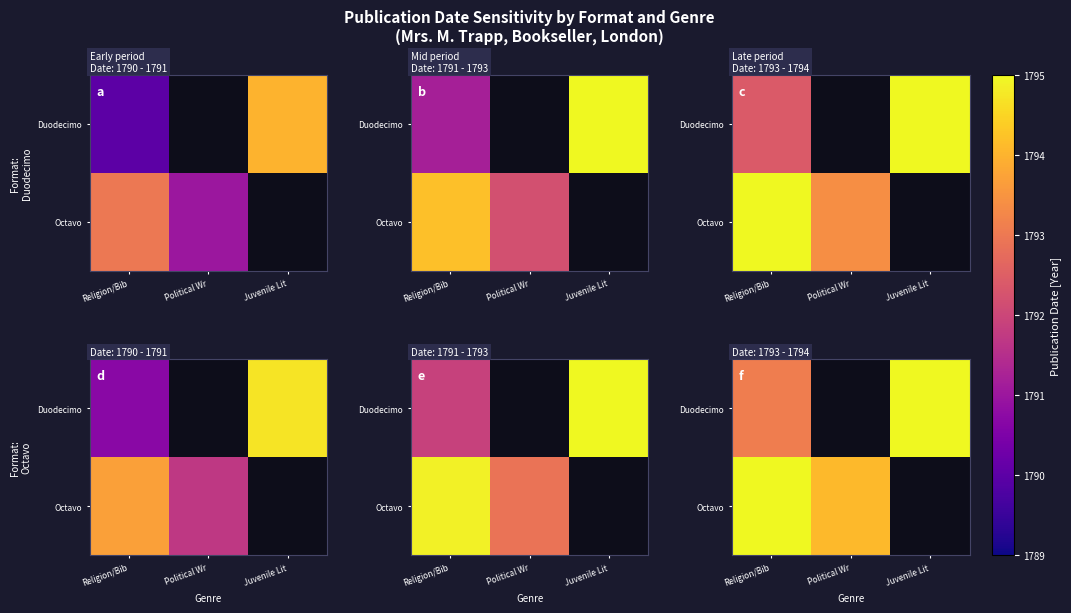

The value of Octavo at Political Wr is 1794.1. True or false?

True